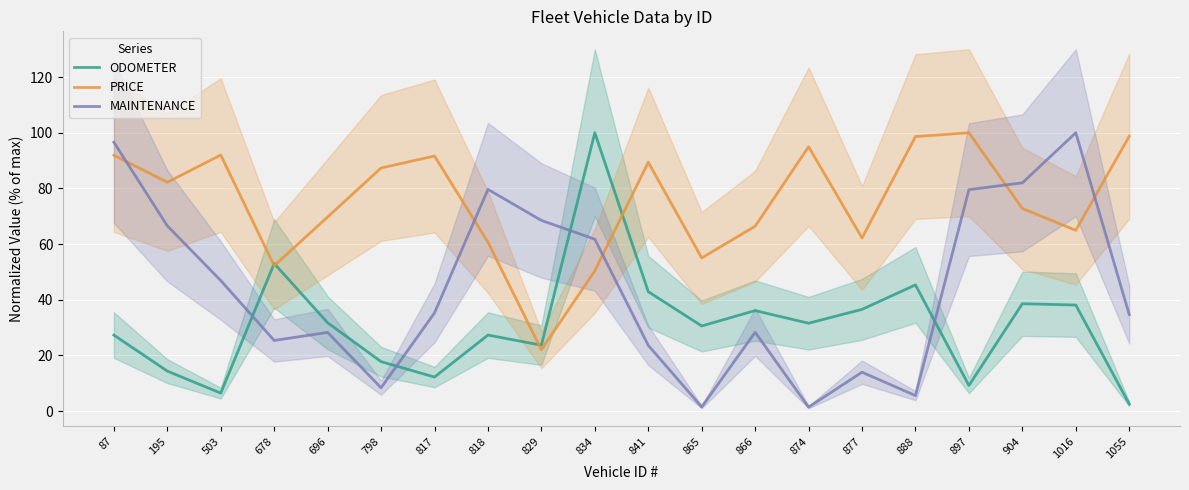

The ODOMETER series shows 27.3 at 818. True or false?

True